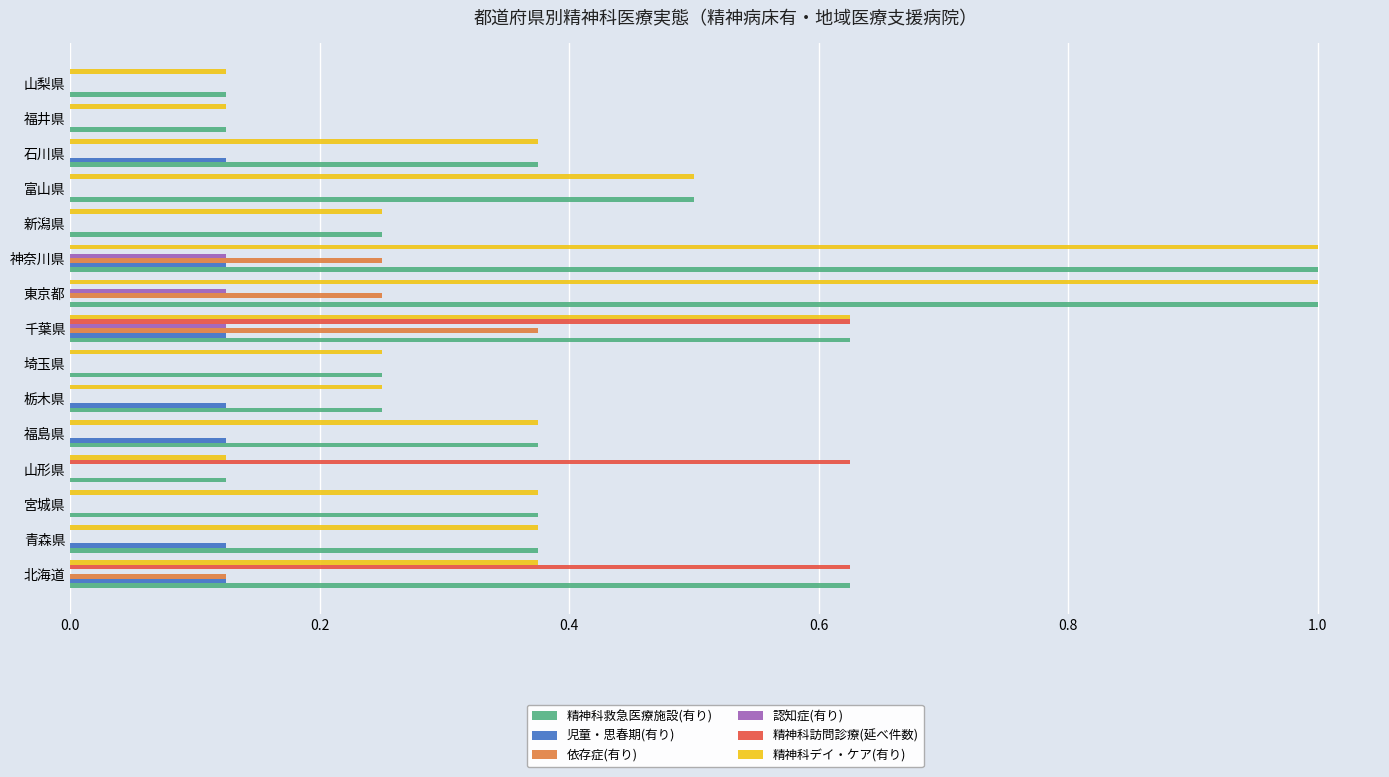

The value of 精神科デイ・ケア(有り) at 青森県 is 0.6. True or false?

False